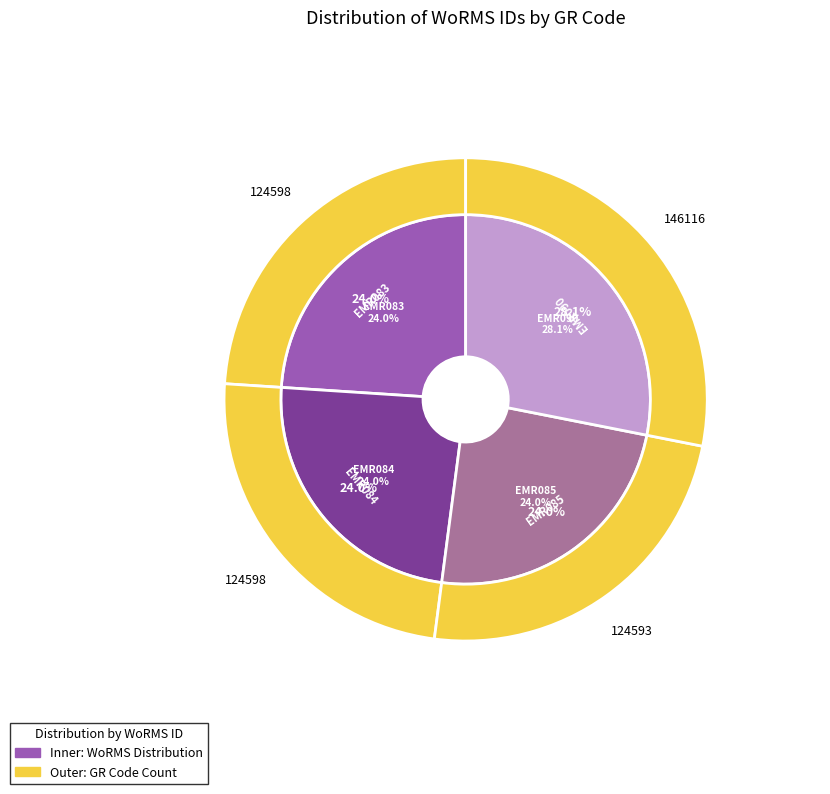

Does Aslia lefevrei (EMR084) represent more than half of the total?

No